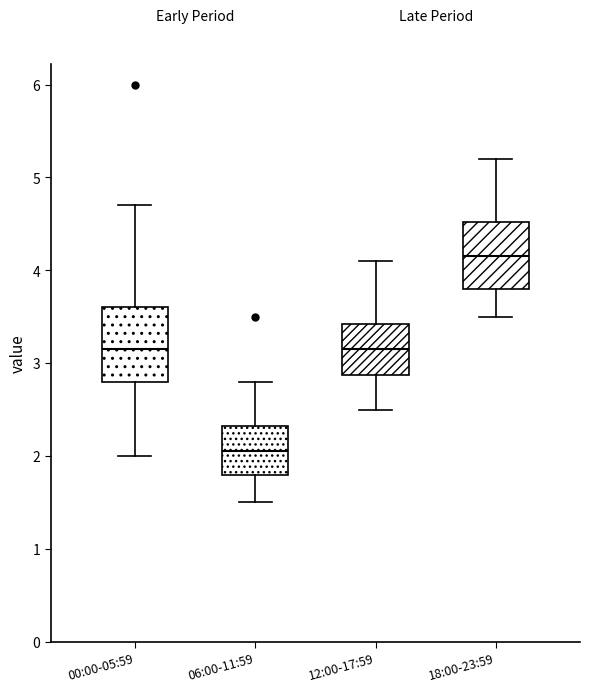

Reading left to right, transcribe this box plot: for each box, give where its median line is, the range the box spans, and where its two whiskers end, as read against the y-axis. The values are not printed on the chart, so give them approximately, as read against the axis.

00:00-05:59: median 3.2, box 2.8 to 3.6, whiskers 2.0 to 4.7
06:00-11:59: median 2.1, box 1.8 to 2.3, whiskers 1.5 to 2.8
12:00-17:59: median 3.2, box 2.9 to 3.4, whiskers 2.5 to 4.1
18:00-23:59: median 4.2, box 3.8 to 4.5, whiskers 3.5 to 5.2